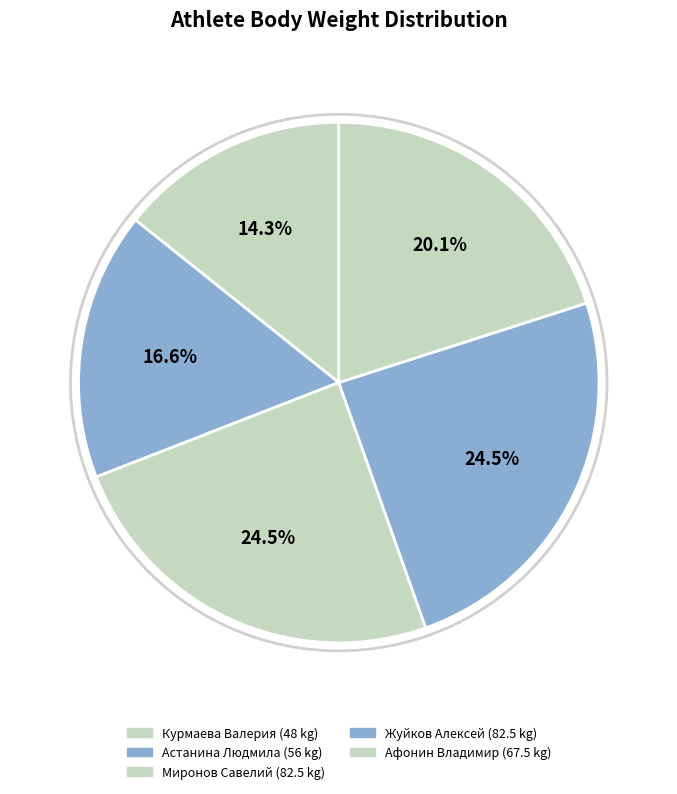

How many slices are in this pie chart?

5